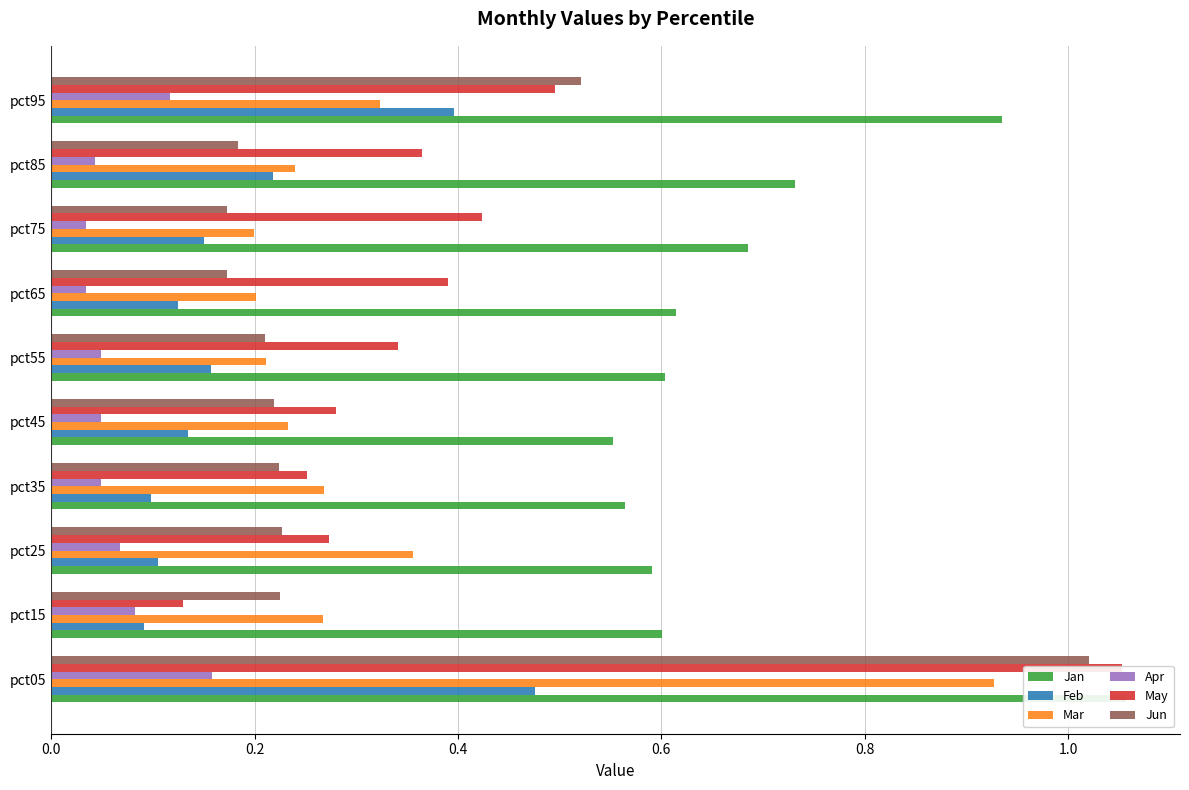

Which series has the widest spread of values?

May